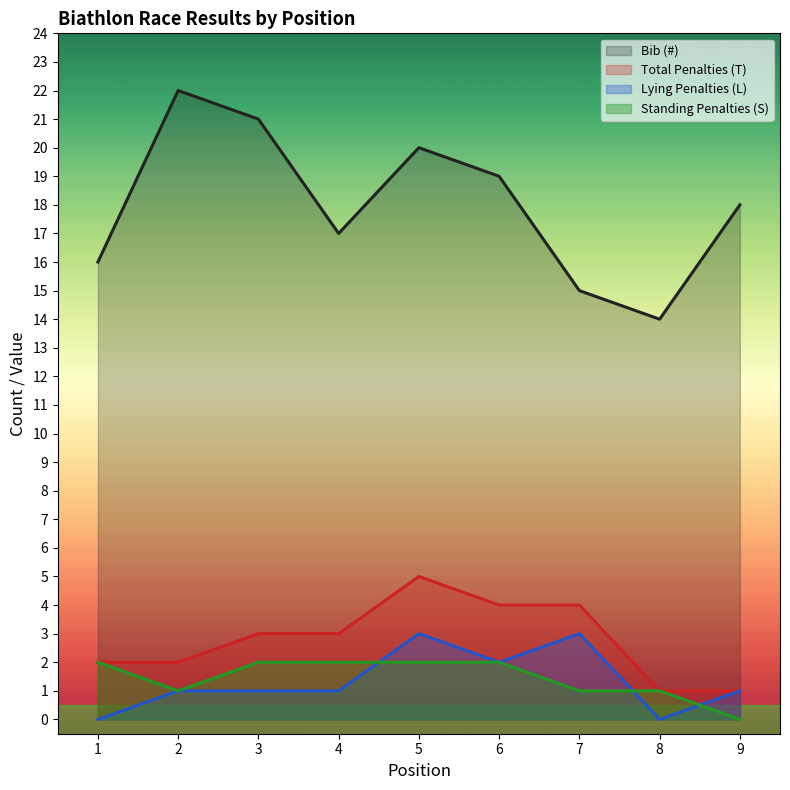

Which series has the largest range (max minus min)?

Bib (#)